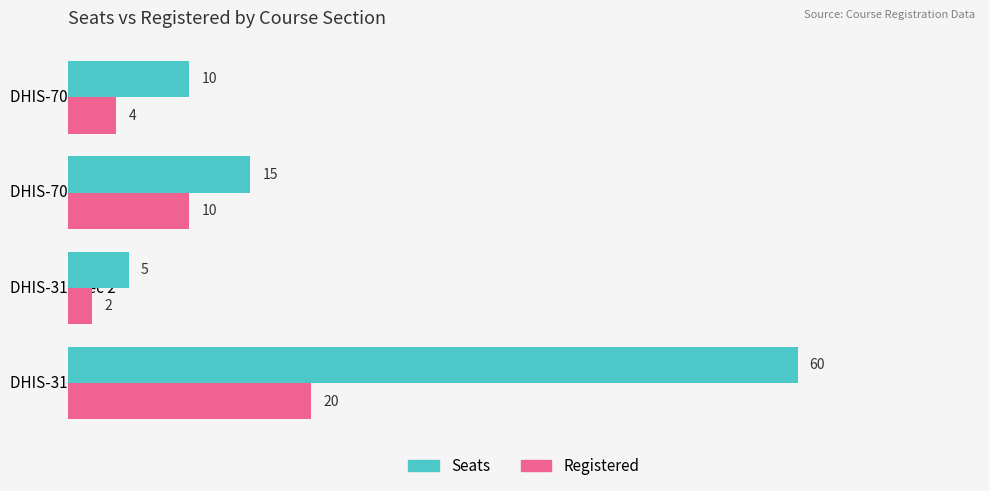

List the labels in order of Seats value, largest first.

DHIS-310 Lec 1, DHIS-701 Lec 1, DHIS-701 Lec 2, DHIS-310 Lec 2